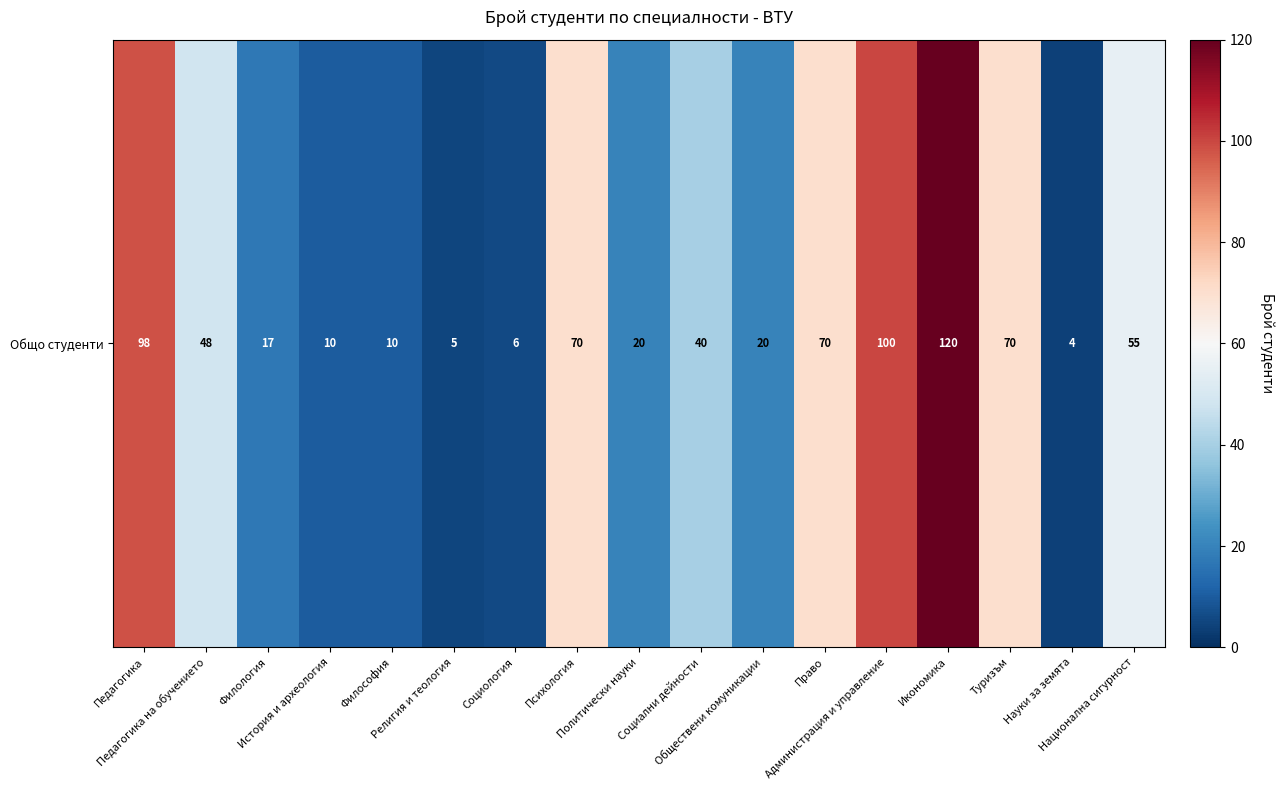

Where is the data nearest to the value 62?

Национална сигурност